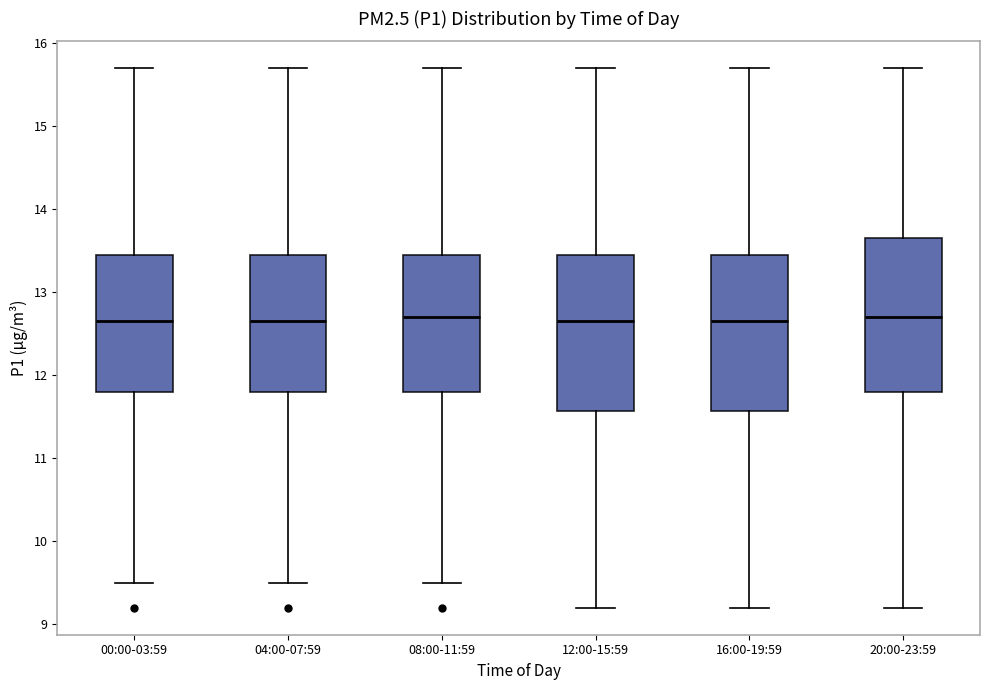

Reading left to right, read every box against the y-axis: the position of its median line, the range the box covers, and the ends of its whiskers. The values are not printed on the chart, so give them approximately, as read against the axis.

00:00-03:59: median 12.7, box 11.8 to 13.5, whiskers 9.5 to 15.7
04:00-07:59: median 12.7, box 11.8 to 13.5, whiskers 9.5 to 15.7
08:00-11:59: median 12.7, box 11.8 to 13.5, whiskers 9.5 to 15.7
12:00-15:59: median 12.7, box 11.6 to 13.5, whiskers 9.2 to 15.7
16:00-19:59: median 12.7, box 11.6 to 13.5, whiskers 9.2 to 15.7
20:00-23:59: median 12.7, box 11.8 to 13.7, whiskers 9.2 to 15.7